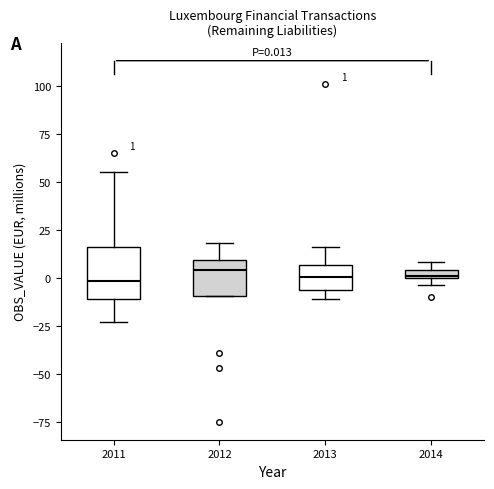

Which box is the tallest, from its lower edge to its upper edge?

2011